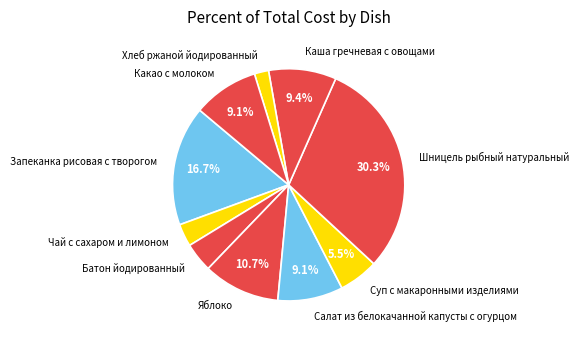

Combined, do Чай с сахаром и лимоном and Запеканка рисовая с творогом account for over 50%?

No